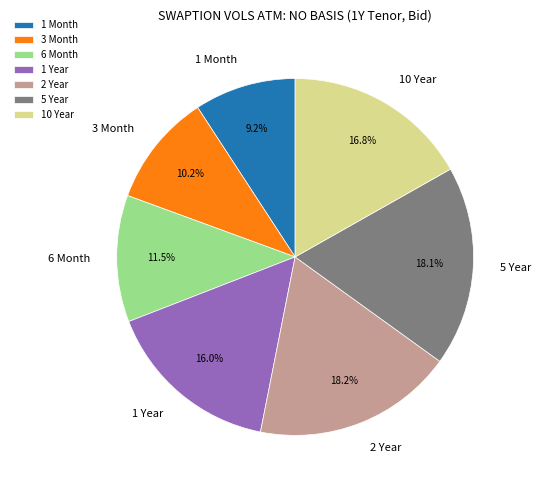

What percentage do 1 Year and 2 Year together represent?

34.2%